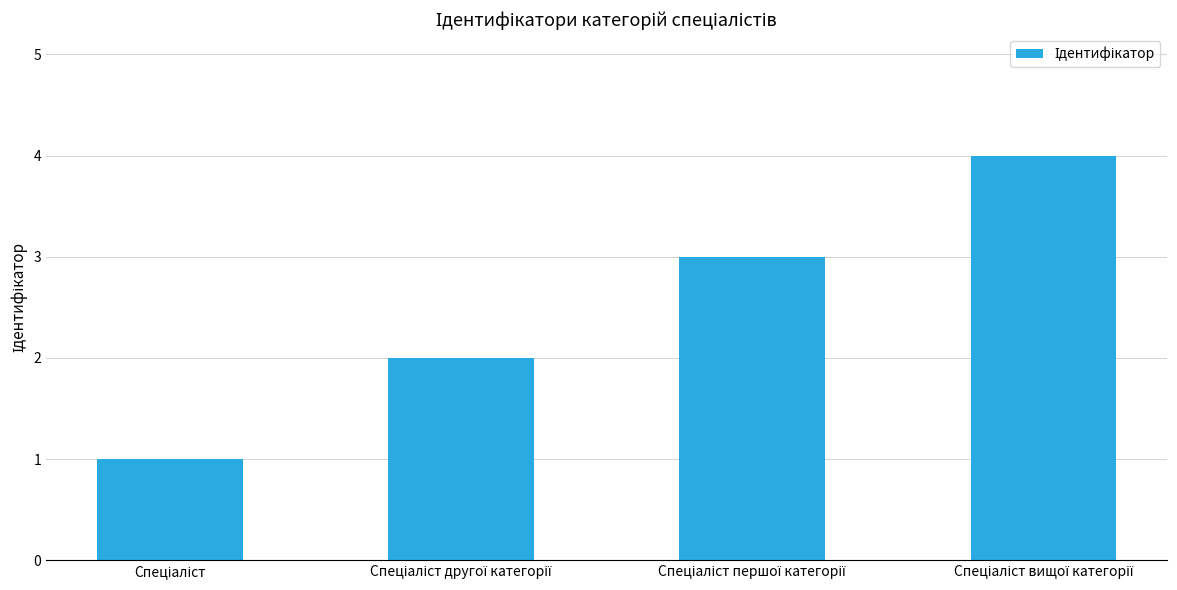

What is the greatest value displayed?

4